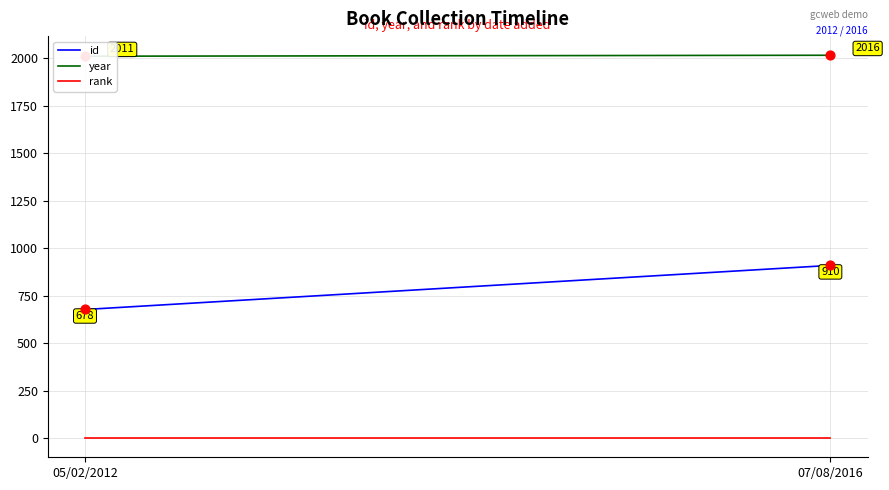

Is the value of id at 07/08/2016 greater than the value of year at 07/08/2016?

No